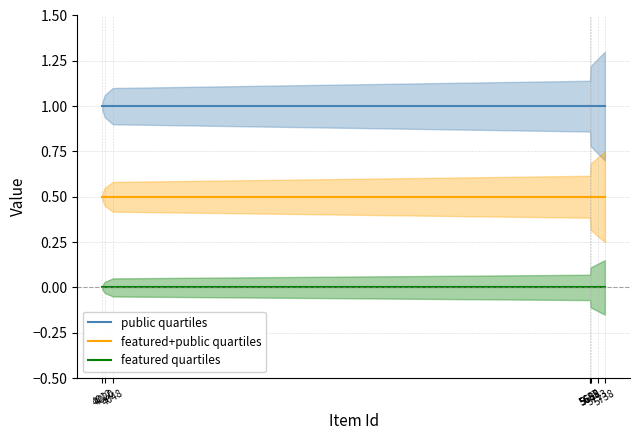

Where is public quartiles nearest to the value 1?

5738